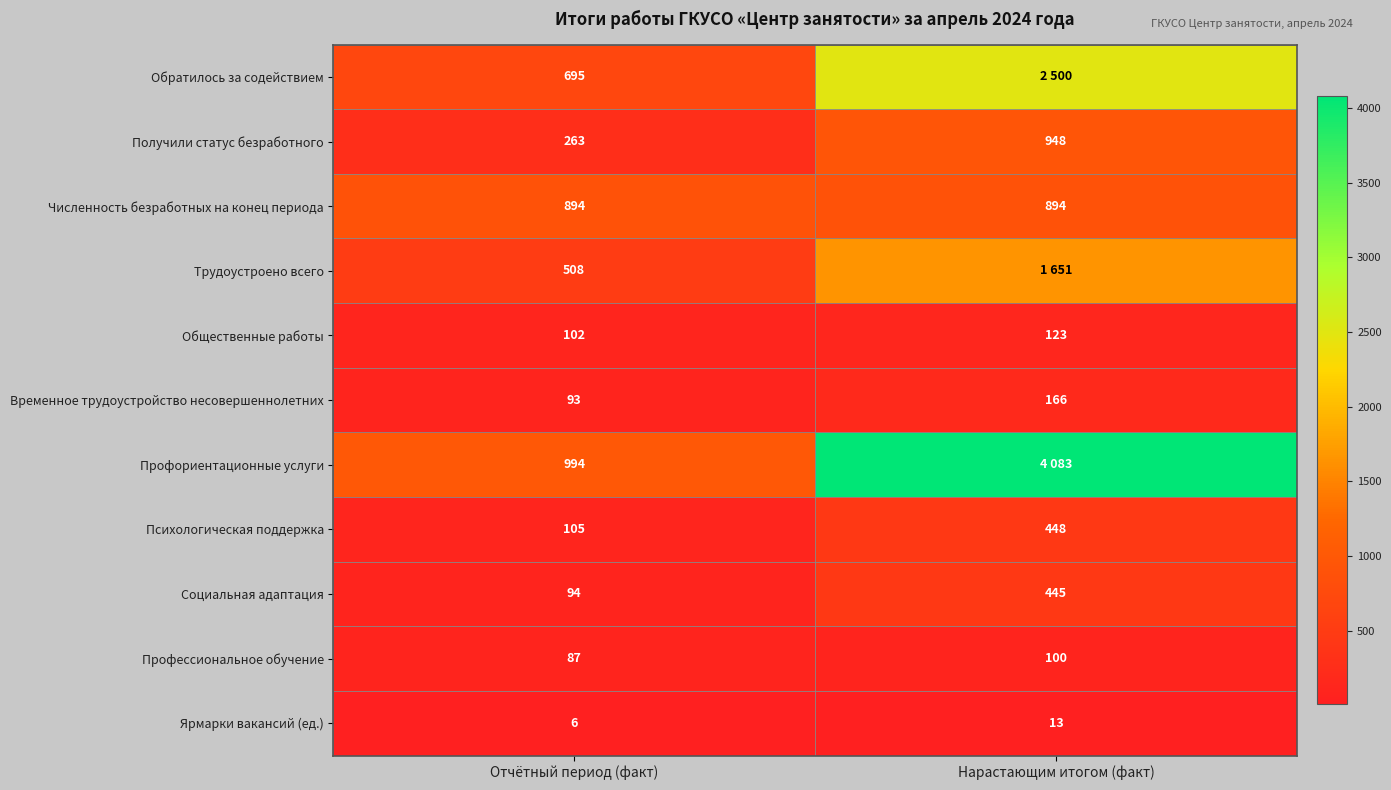

What is the lowest value of the Социальная адаптация series?

94